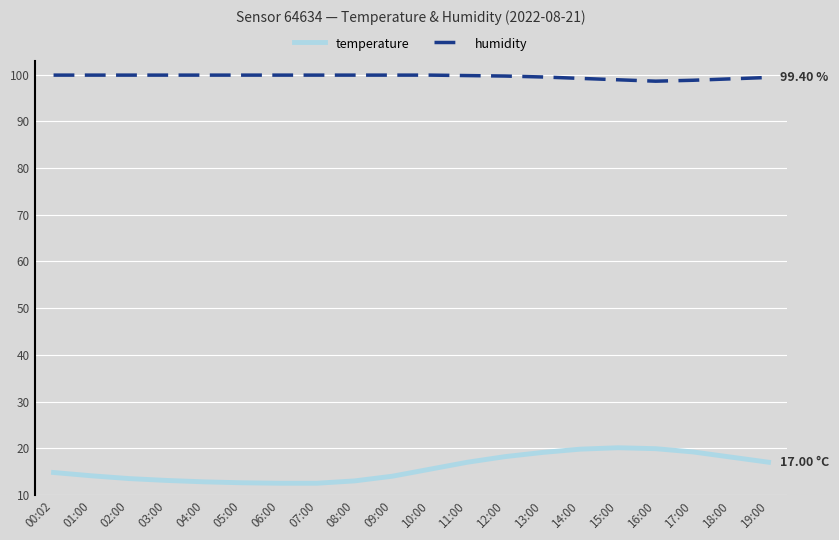

True or false: humidity and temperature intersect in this chart.

False